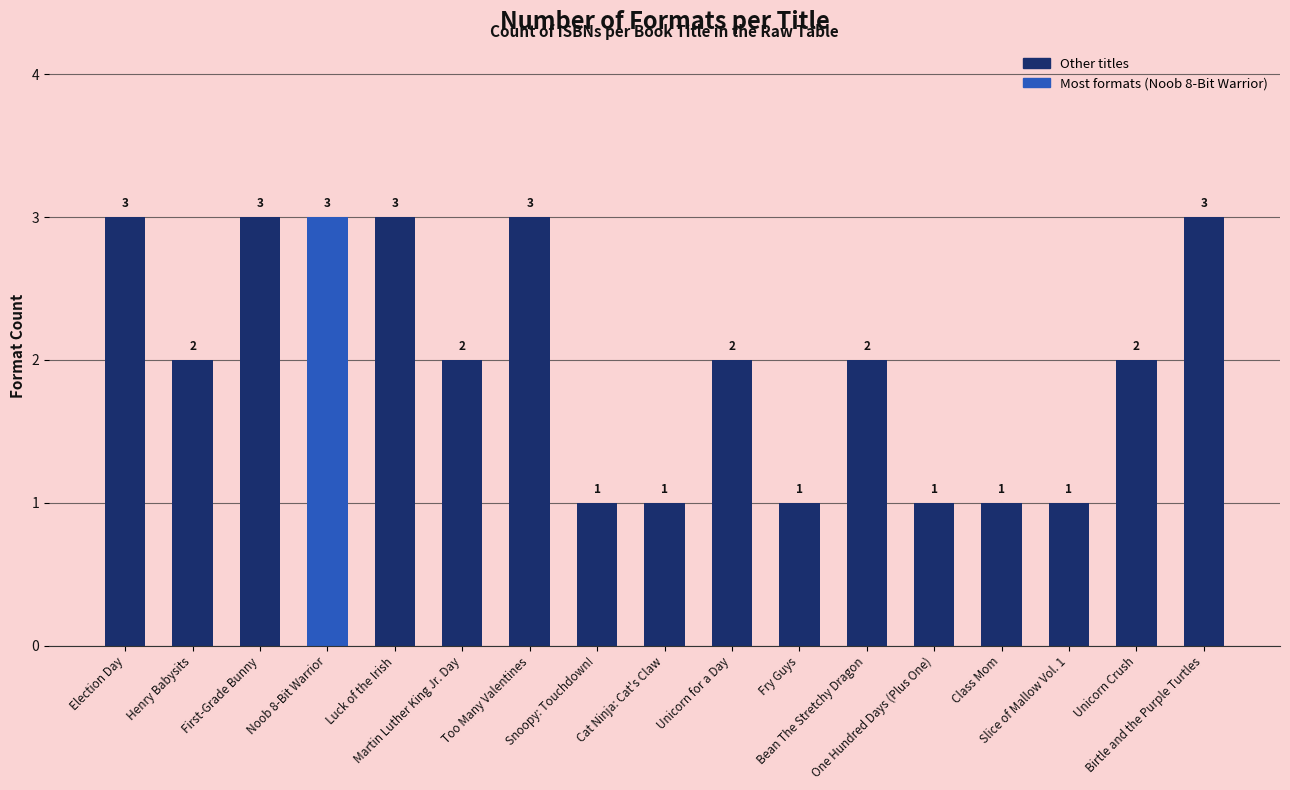

How many data points are less than 2?

6